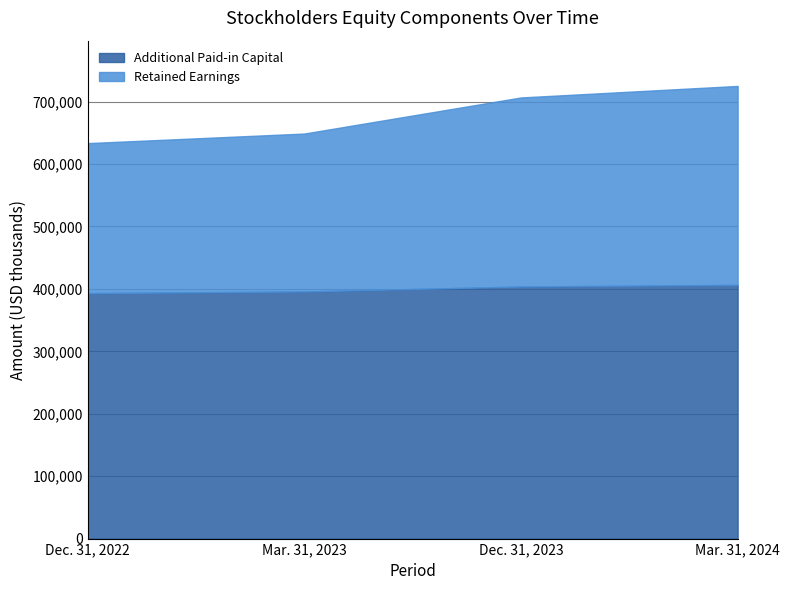

Reading right to left, transcribe all the data shown in this chart.

Additional Paid-in Capital: Mar. 31, 2024=406465	Dec. 31, 2023=403846	Mar. 31, 2023=395879	Dec. 31, 2022=393208
Retained Earnings: Mar. 31, 2024=318662	Dec. 31, 2023=302832	Mar. 31, 2023=252991	Dec. 31, 2022=240316